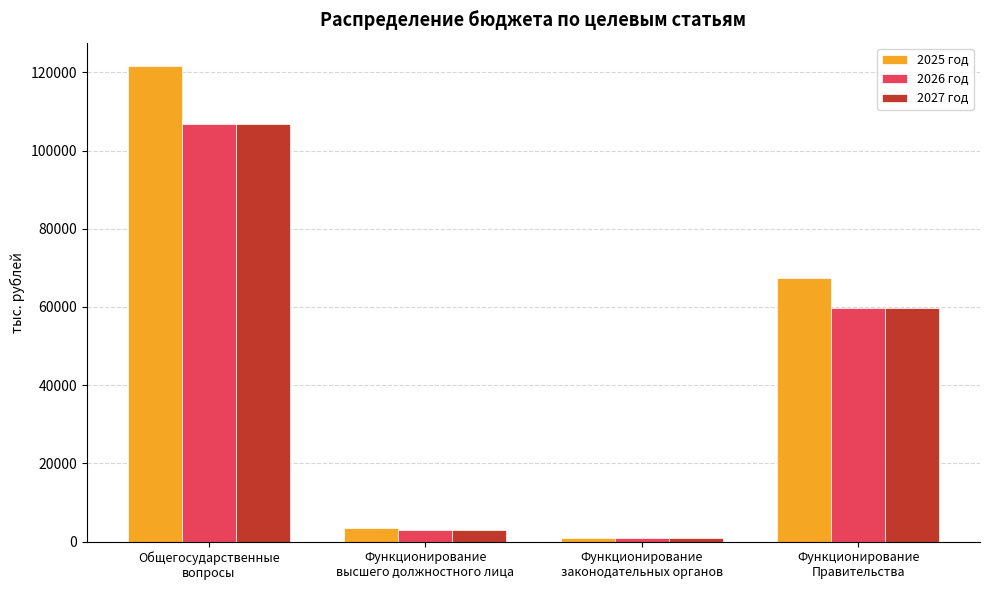

Is it true that 2027 год equals 90000.0 at Функционирование
Правительства?

False